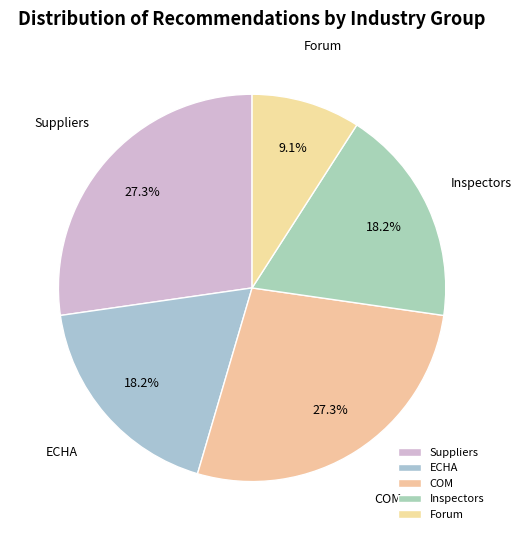

To the nearest percent, what portion does Inspectors represent?

18%